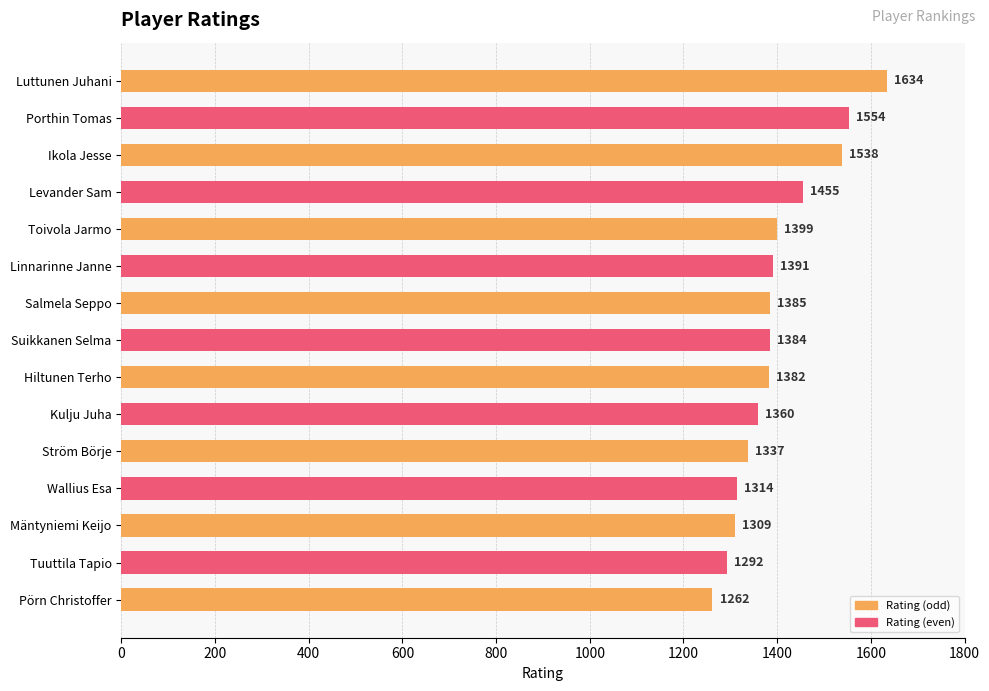

What is the average value?

1400